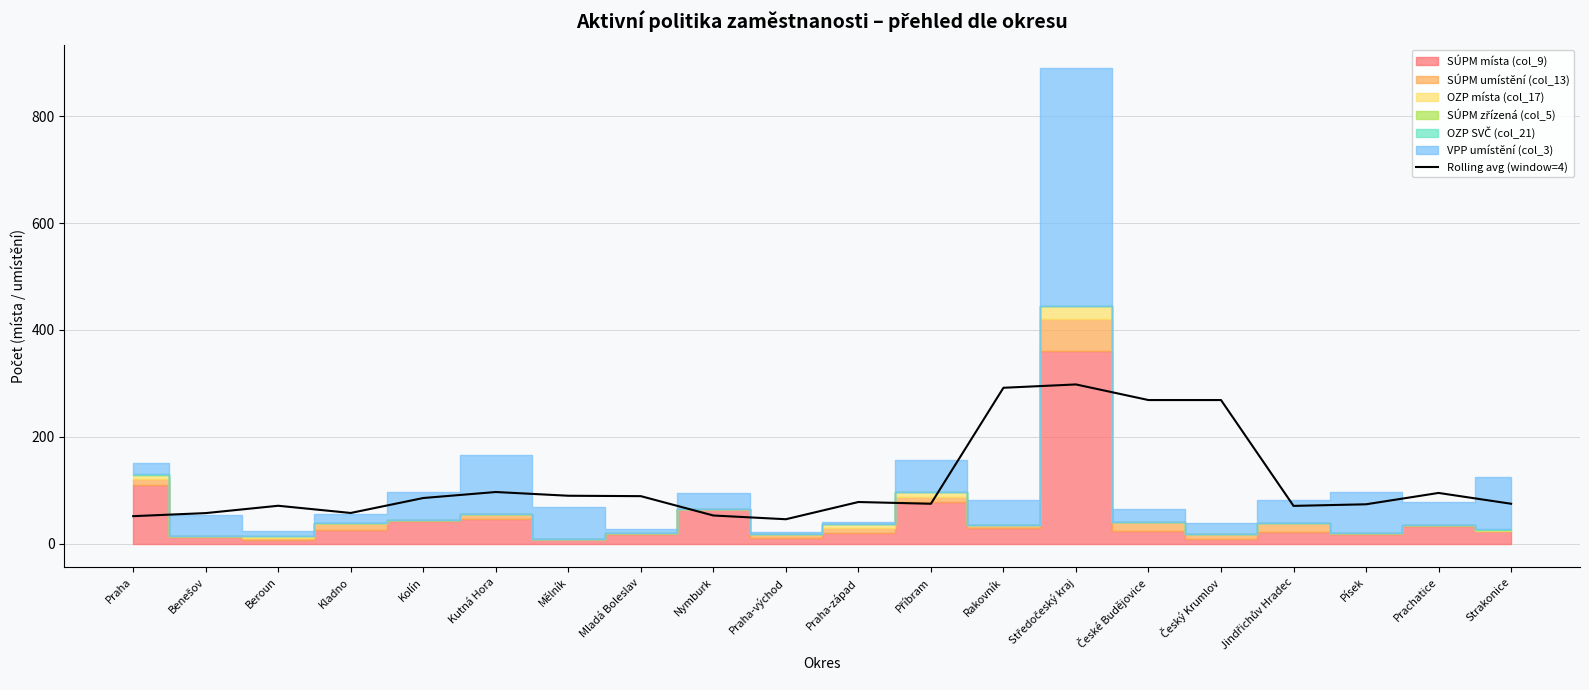

What is the change in value from Beroun to Písek?

+2.8